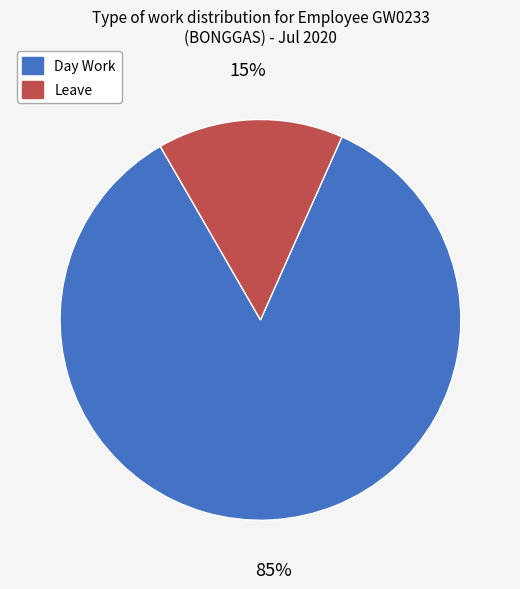

How many segments does this pie chart have?

2